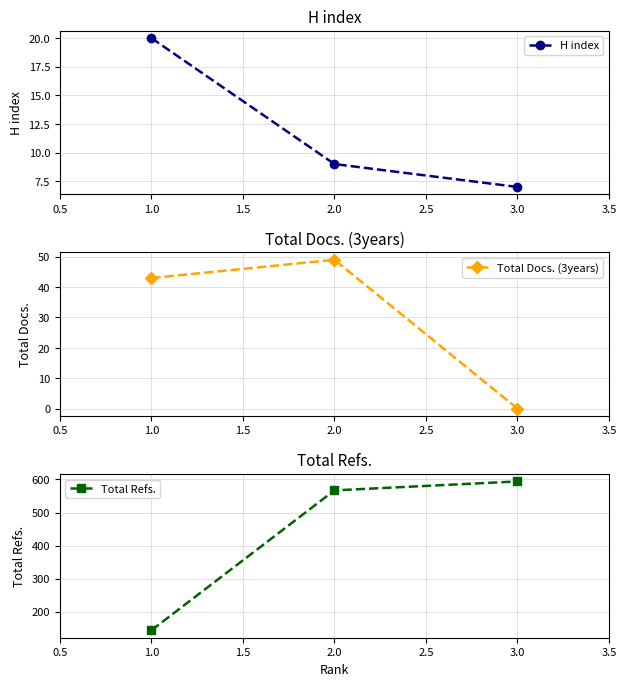

At which label does H index reach its minimum?

3.0